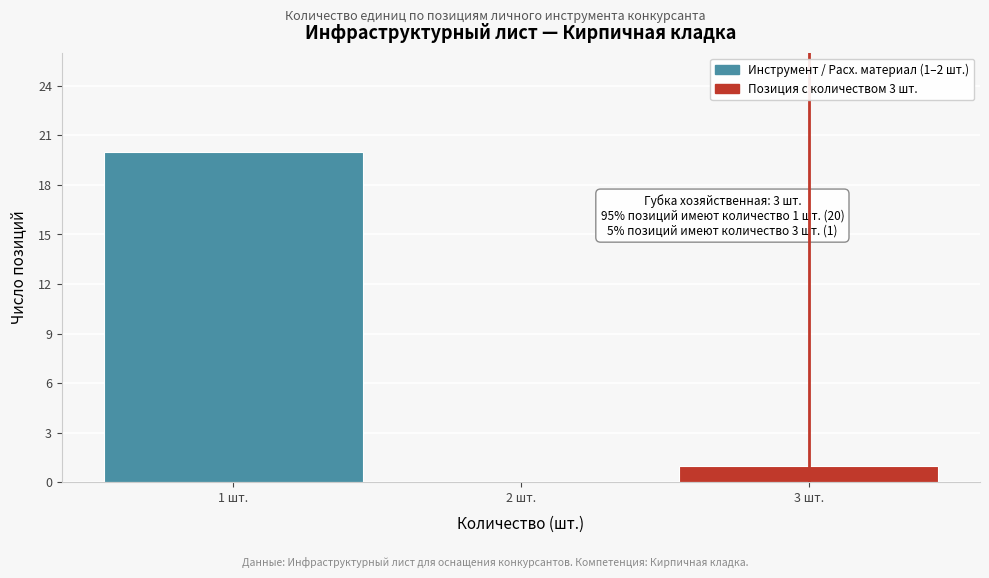

Reading left to right, extract all data points from this chart.

1 шт.=20	2 шт.=0	3 шт.=1